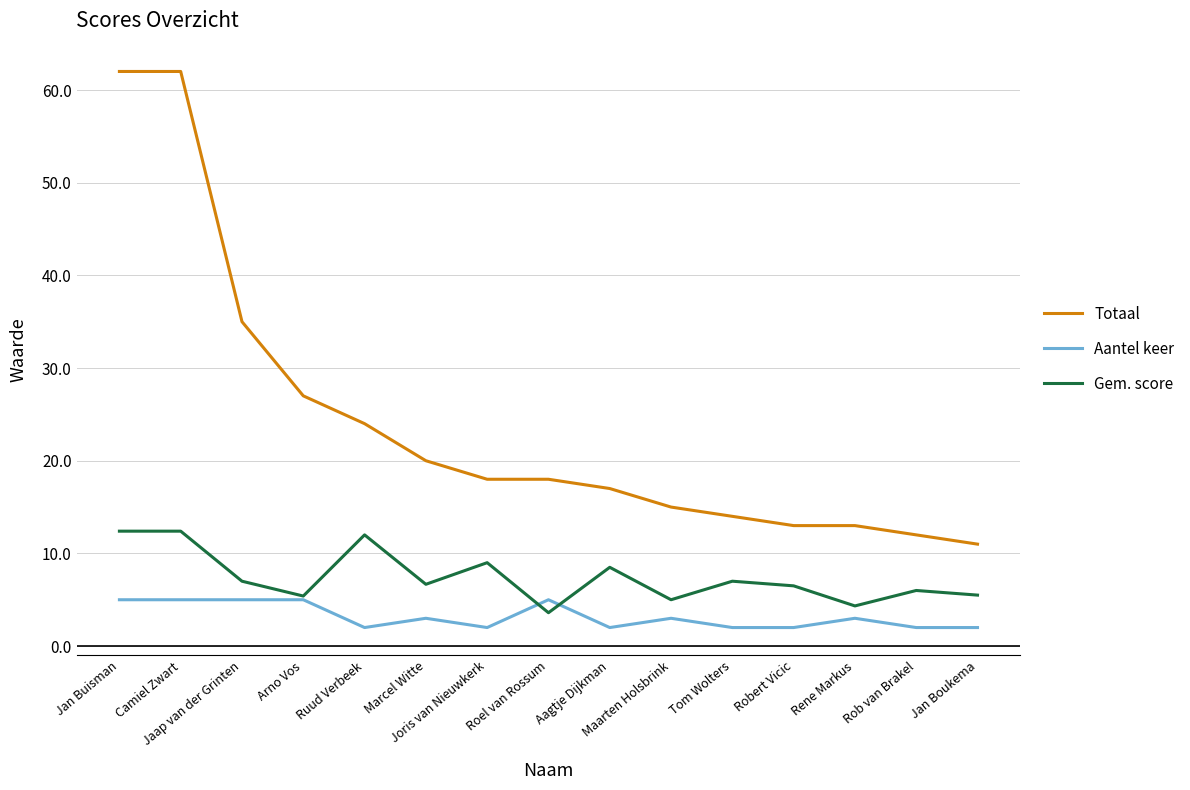

Read the Totaal value at Camiel Zwart.

62.0